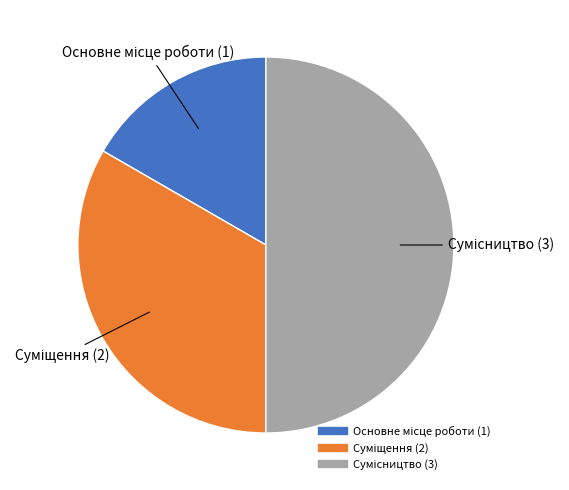

How many segments does this pie chart have?

3